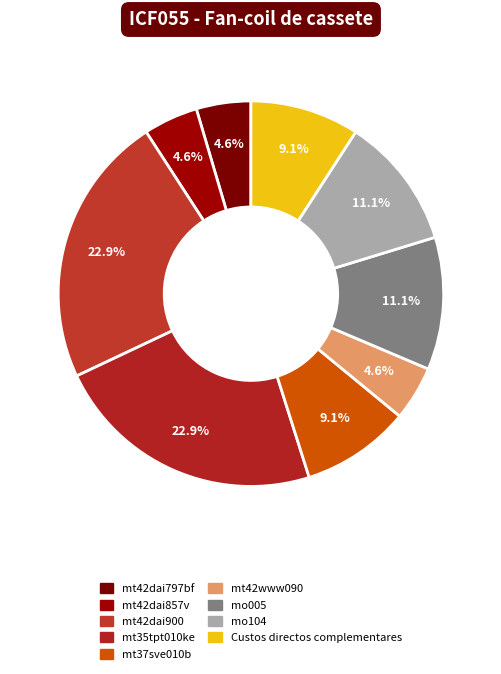

Combined, what portion of the pie is mt42www090 and mo104?

15.7%